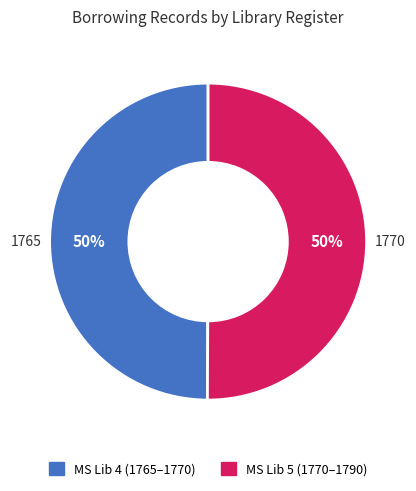

To the nearest percent, what is the average slice percentage?

50%